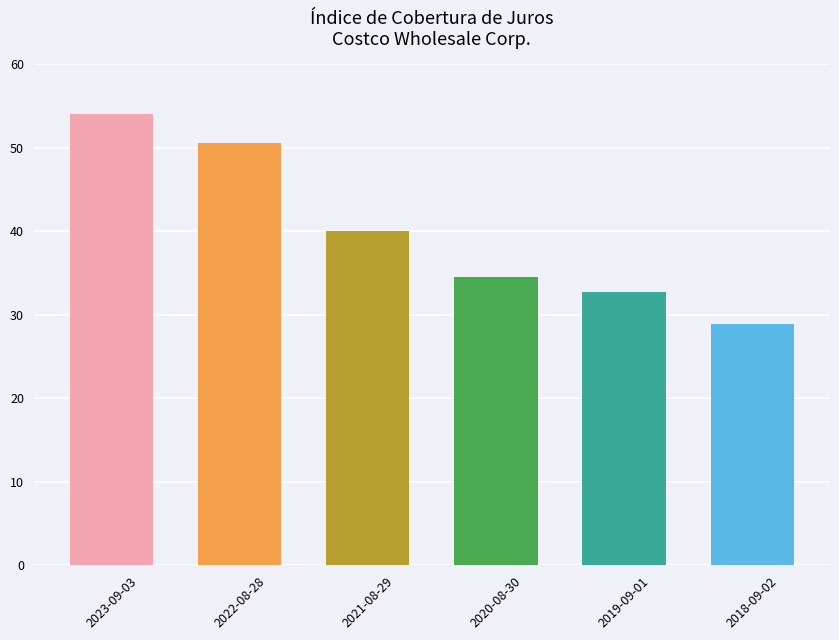

What is the greatest value displayed?

54.0